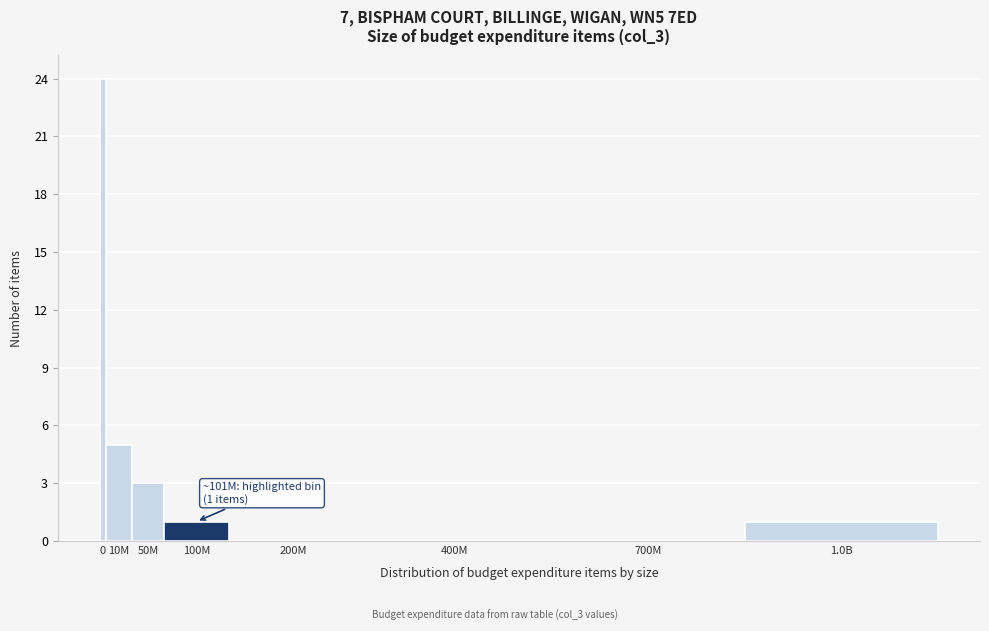

Reading left to right, what are all the values shown in this chart?

0=24	10M=5	50M=3	100M=1	200M=0	400M=0	700M=0	1.0B=1